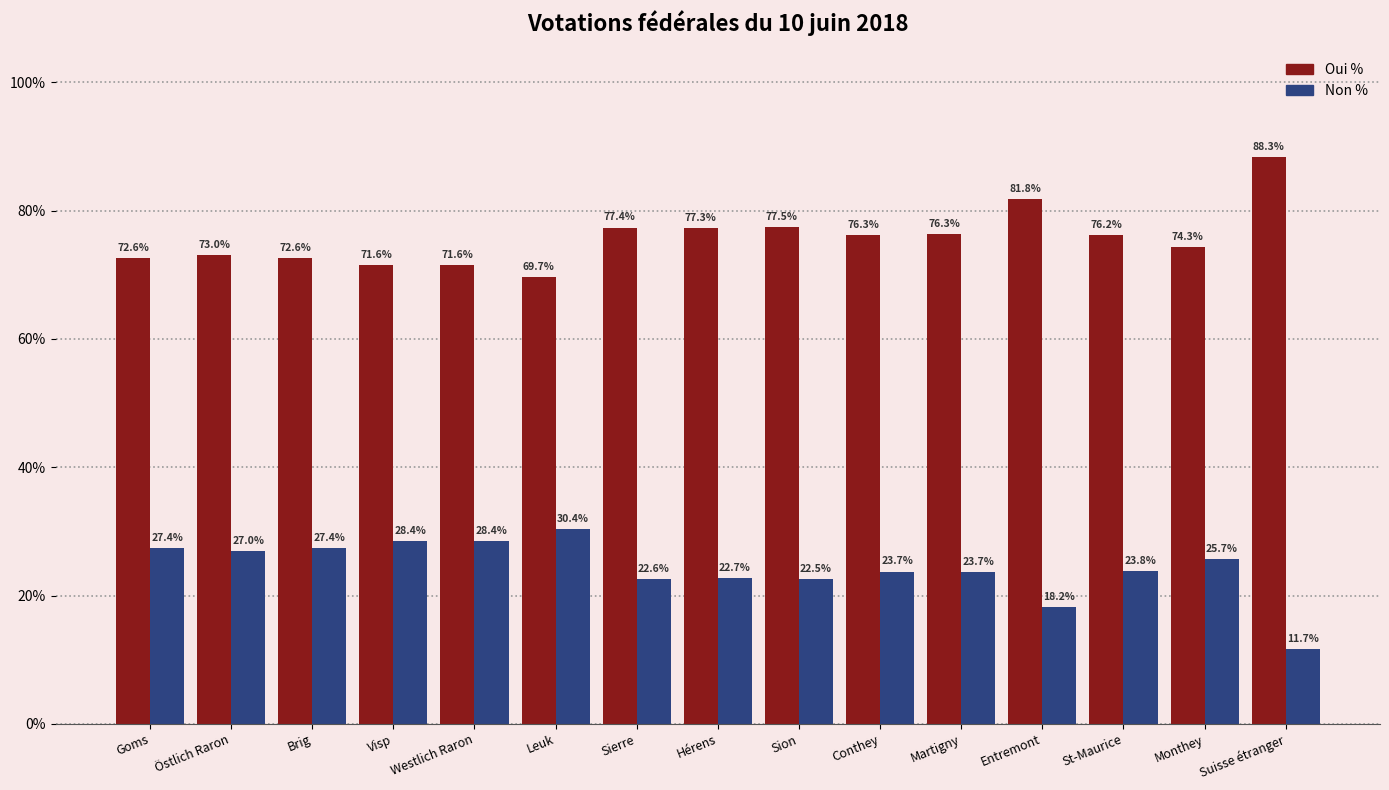

The value of Oui % at St-Maurice is 76.2. True or false?

True